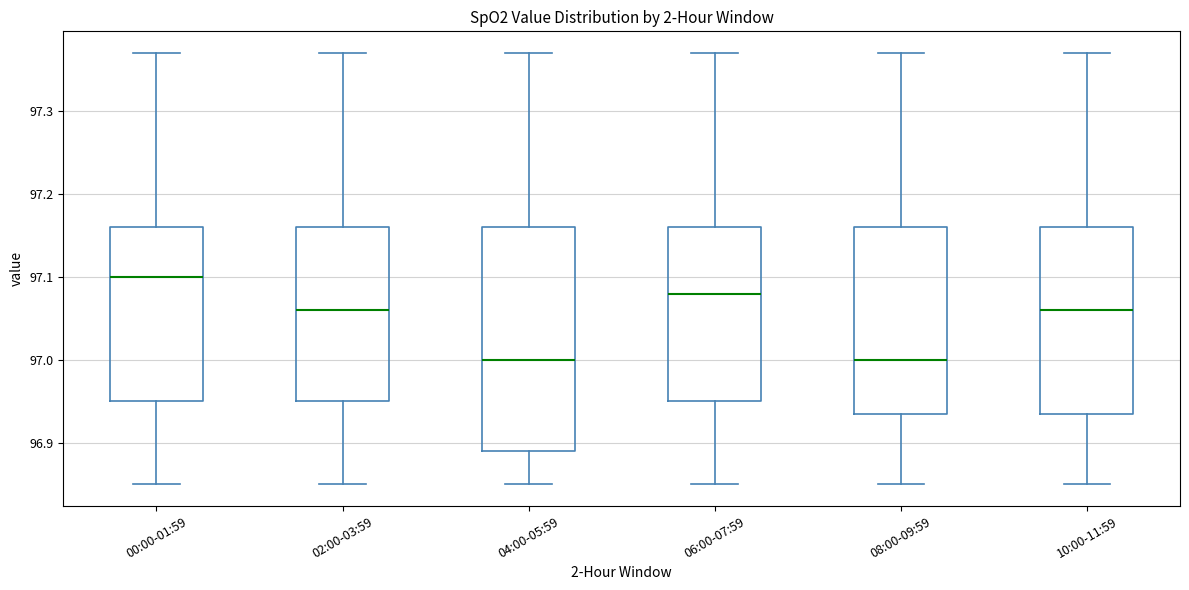

Reading left to right, read every box against the y-axis: the position of its median line, the range the box covers, and the ends of its whiskers. The values are not printed on the chart, so give them approximately, as read against the axis.

00:00-01:59: median 97.10, box 96.95 to 97.16, whiskers 96.85 to 97.37
02:00-03:59: median 97.06, box 96.95 to 97.16, whiskers 96.85 to 97.37
04:00-05:59: median 97.00, box 96.89 to 97.16, whiskers 96.85 to 97.37
06:00-07:59: median 97.08, box 96.95 to 97.16, whiskers 96.85 to 97.37
08:00-09:59: median 97.00, box 96.94 to 97.16, whiskers 96.85 to 97.37
10:00-11:59: median 97.06, box 96.94 to 97.16, whiskers 96.85 to 97.37